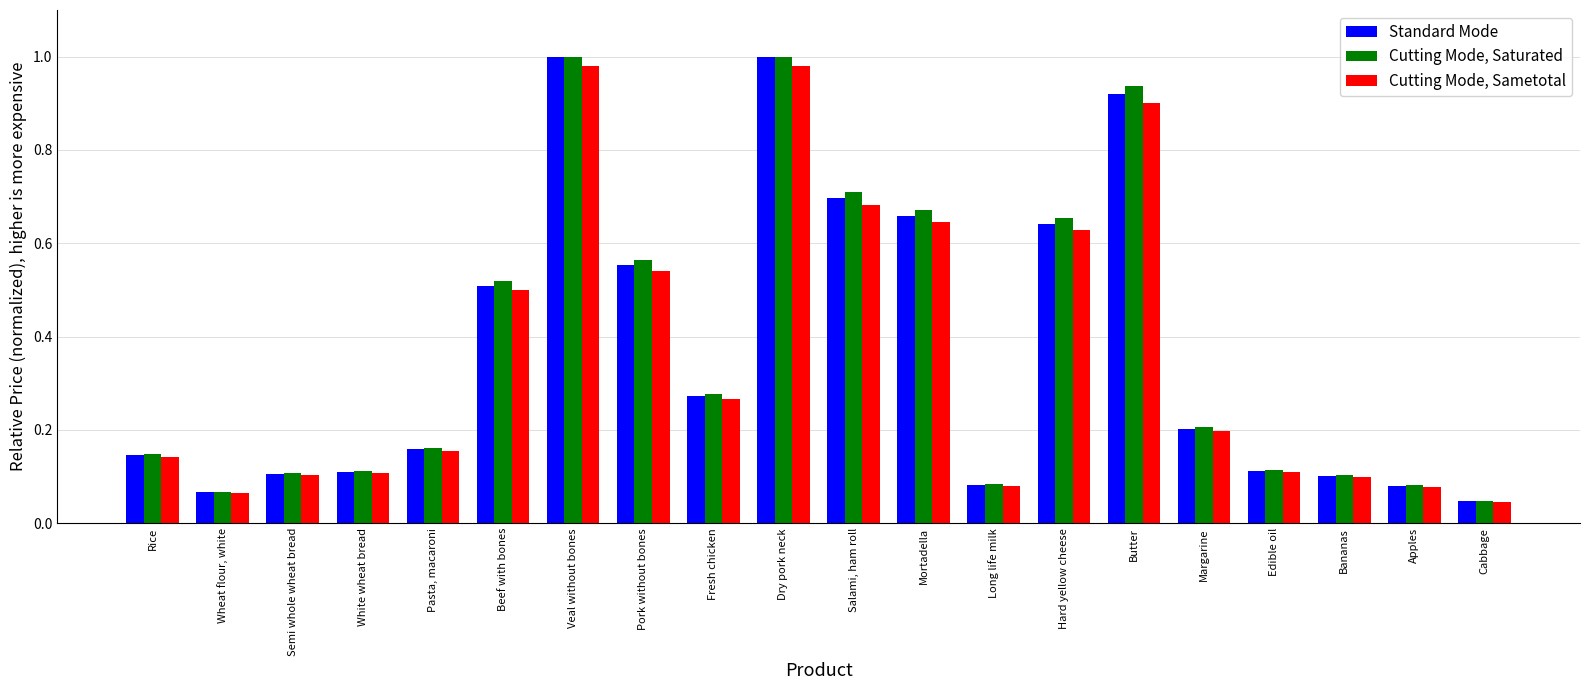

Rank the series by their average value, from highest to lowest.

Cutting Mode, Saturated, Standard Mode, Cutting Mode, Sametotal